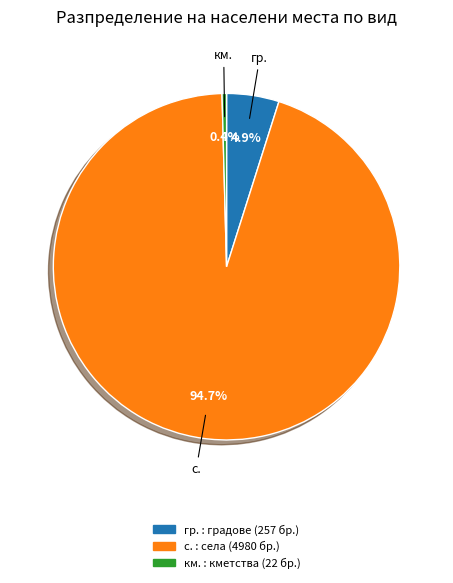

Which has a higher value, с. or км.?

с.